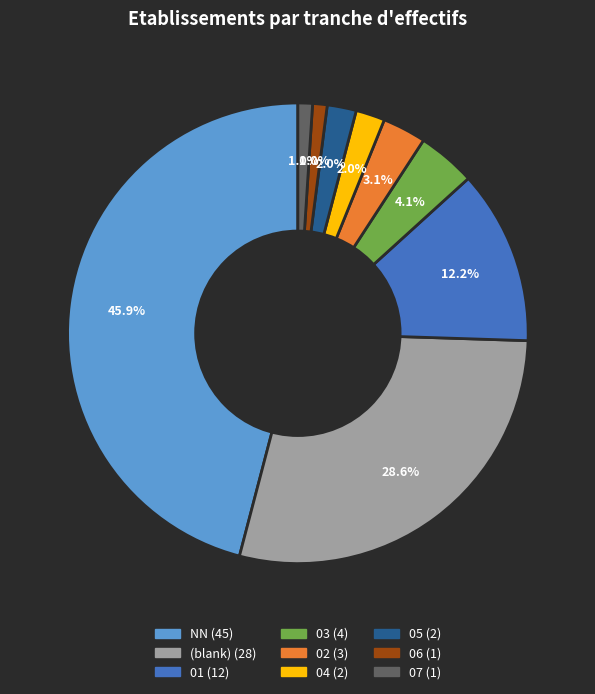

Does any single category account for the majority?

No